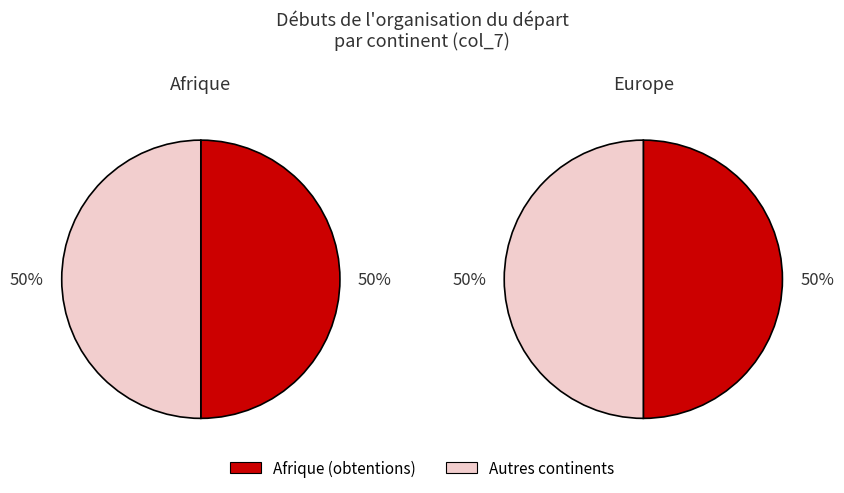

What is the largest slice in the pie chart?

Afrique